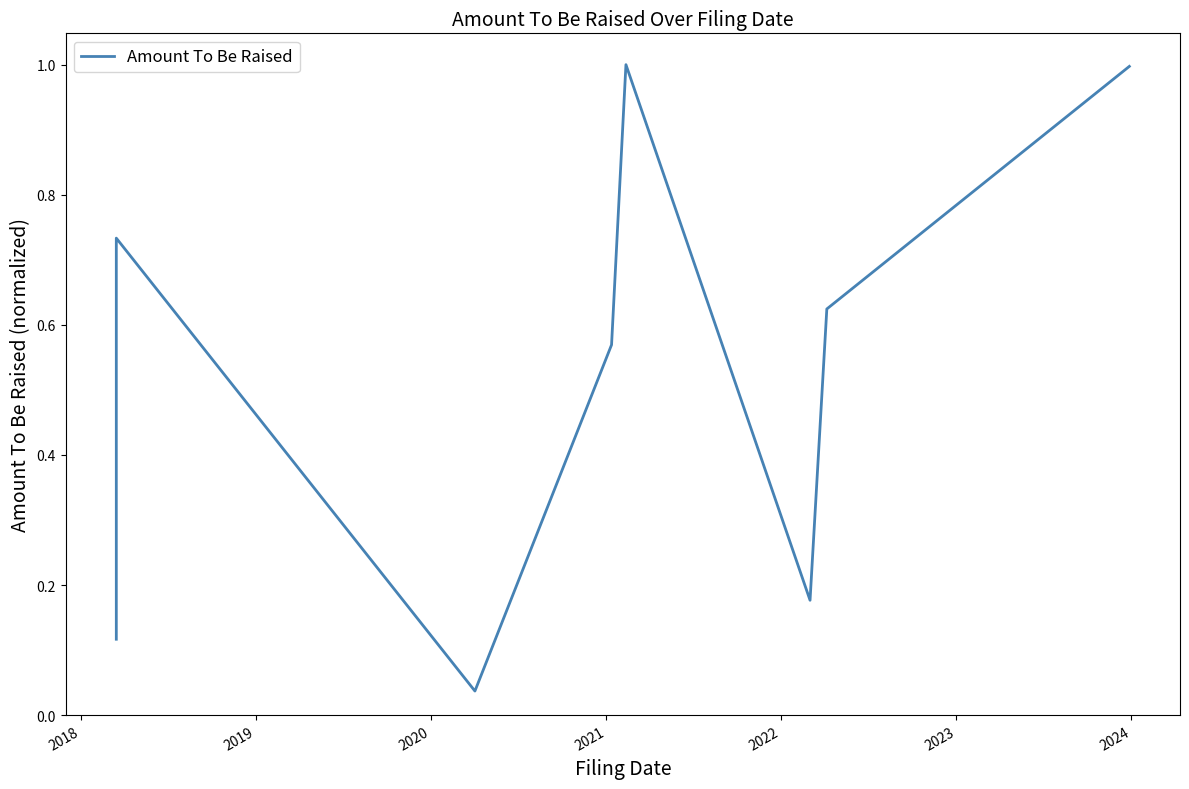

Where is the first local maximum?

2018